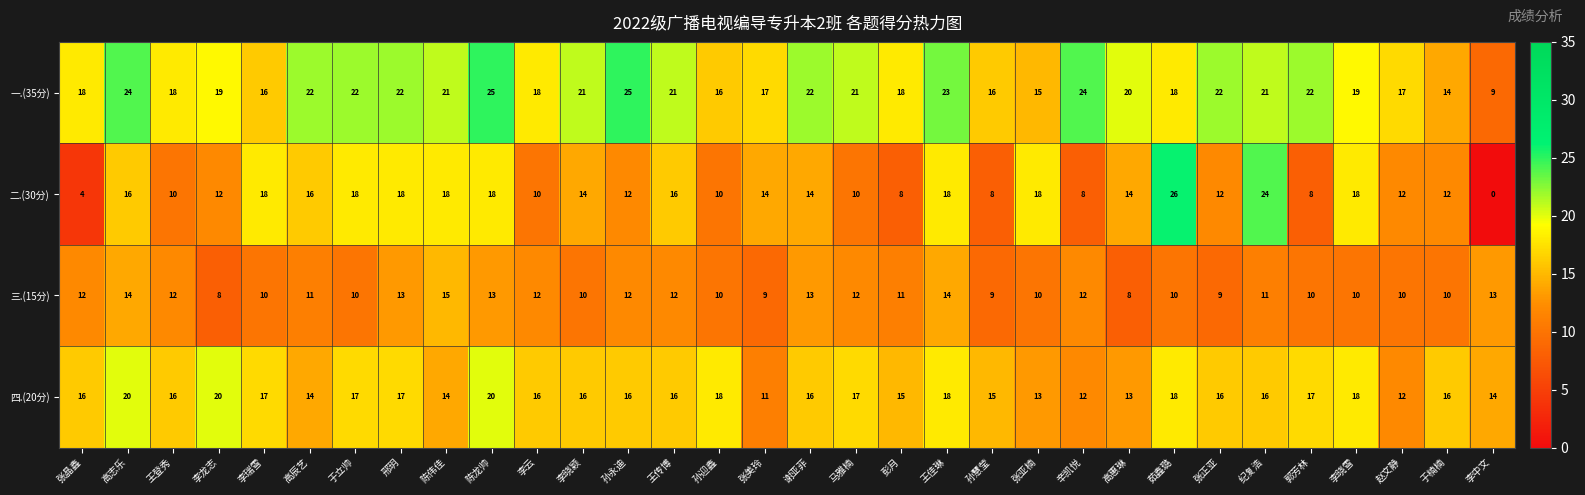

True or false: 三.(15分) has a value of 25 at 王佳琳.

False